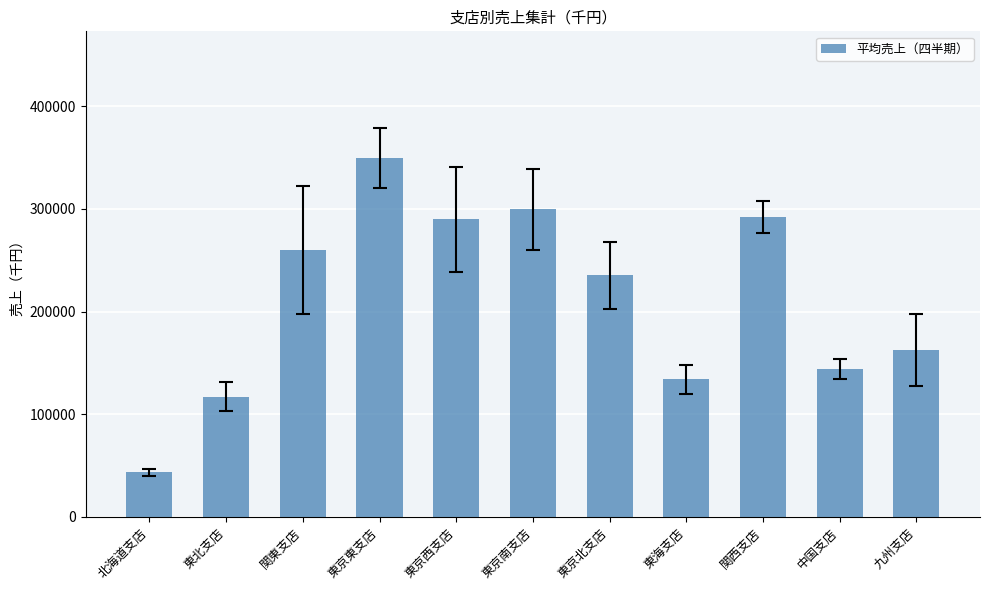

What is the label of the 5th bar from the left?

東京西支店